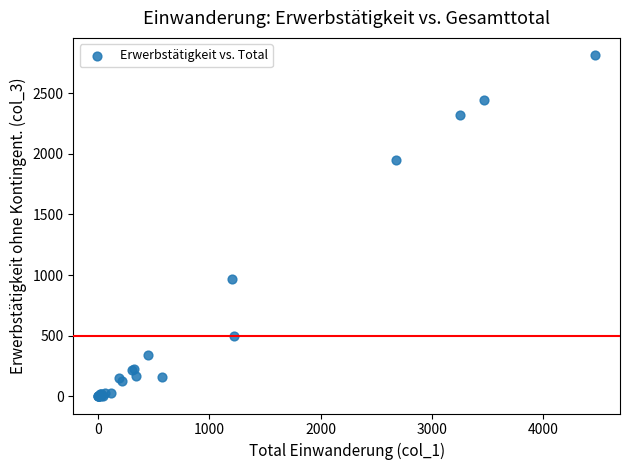

What Y value in the scatter plot is closest to 1407?

971